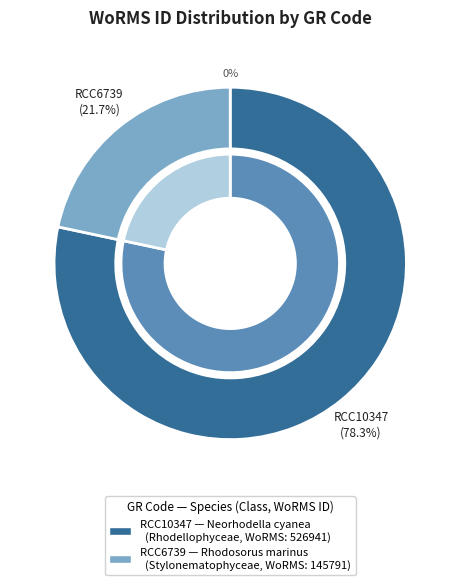

Does RCC10347 represent more than half of the total?

Yes